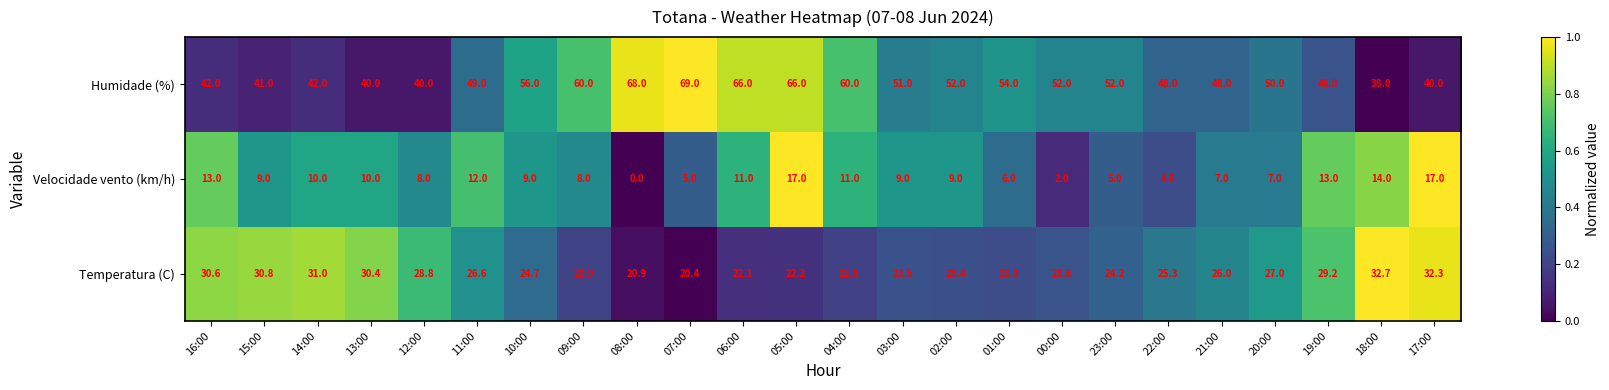

Is it true that Humidade (%) equals 86.5 at 02:00?

False